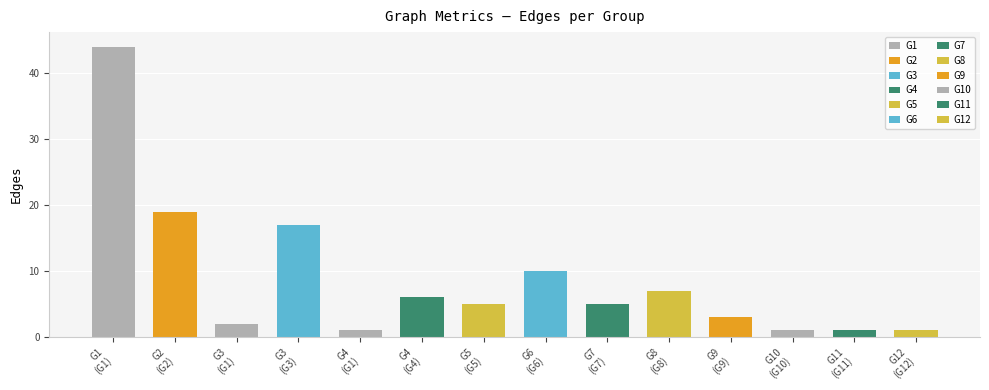

What is the sum of the values at G11
(G11) and G7
(G7)?

6